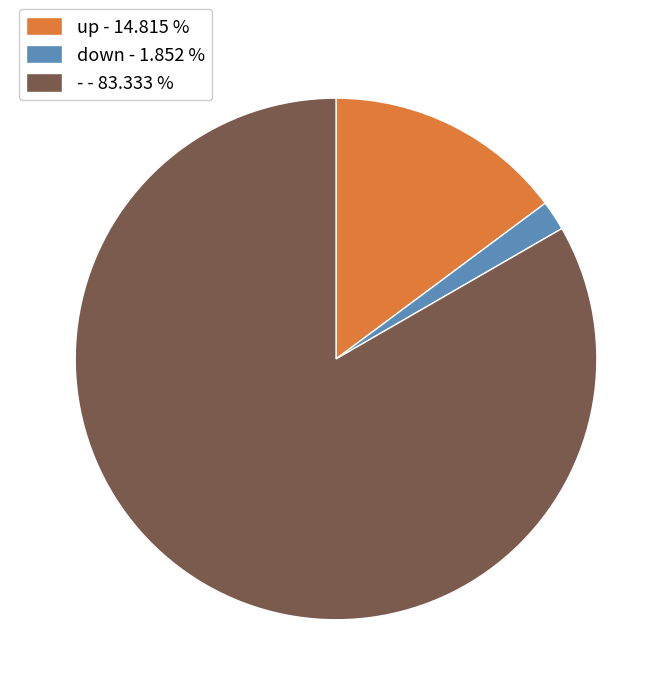

What is the smallest slice in the pie chart?

down